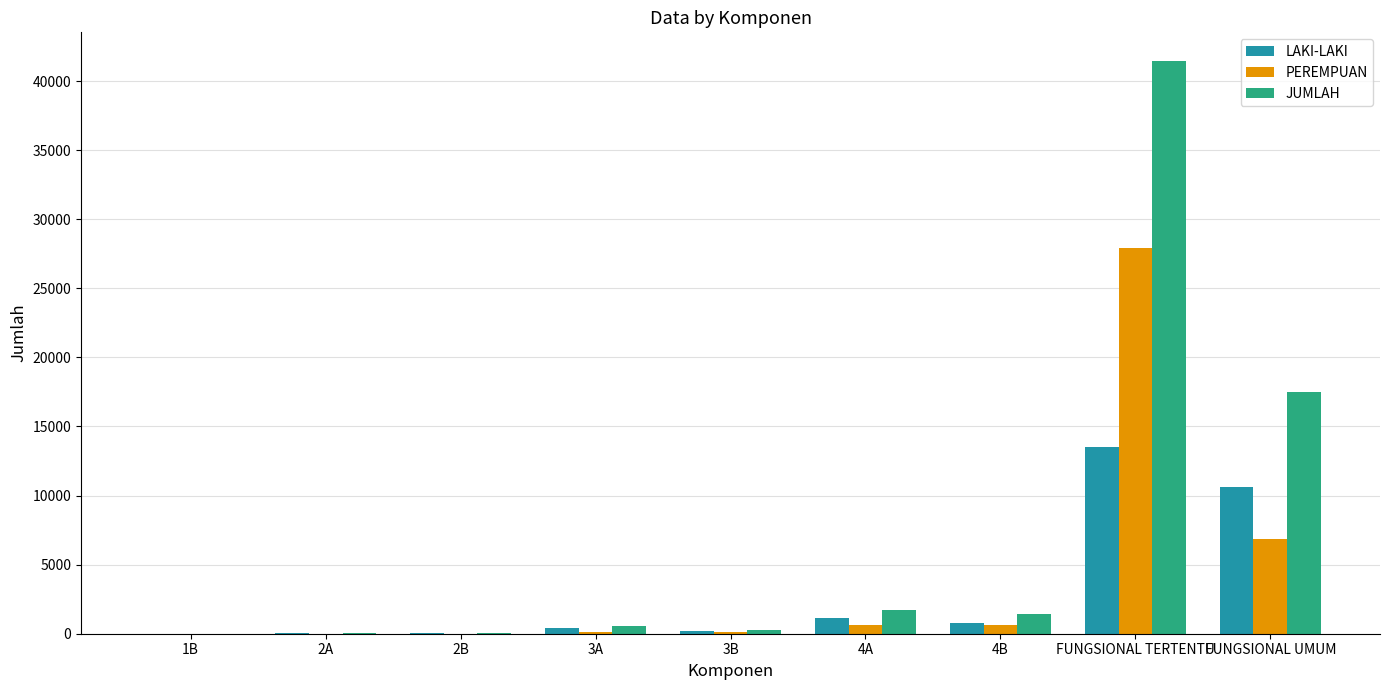

What is the greatest value displayed?

41455